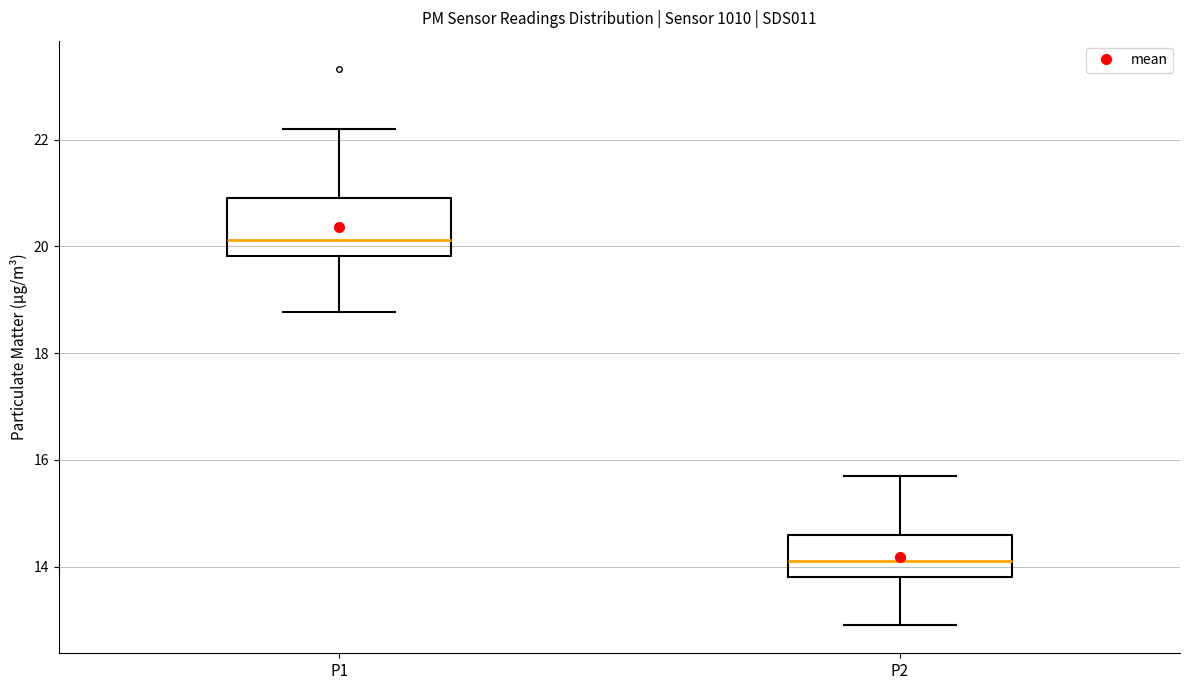

Where is the upper edge of the box for P2 on the y-axis? The values are not printed on the chart, so give them approximately, as read against the axis.

14.6